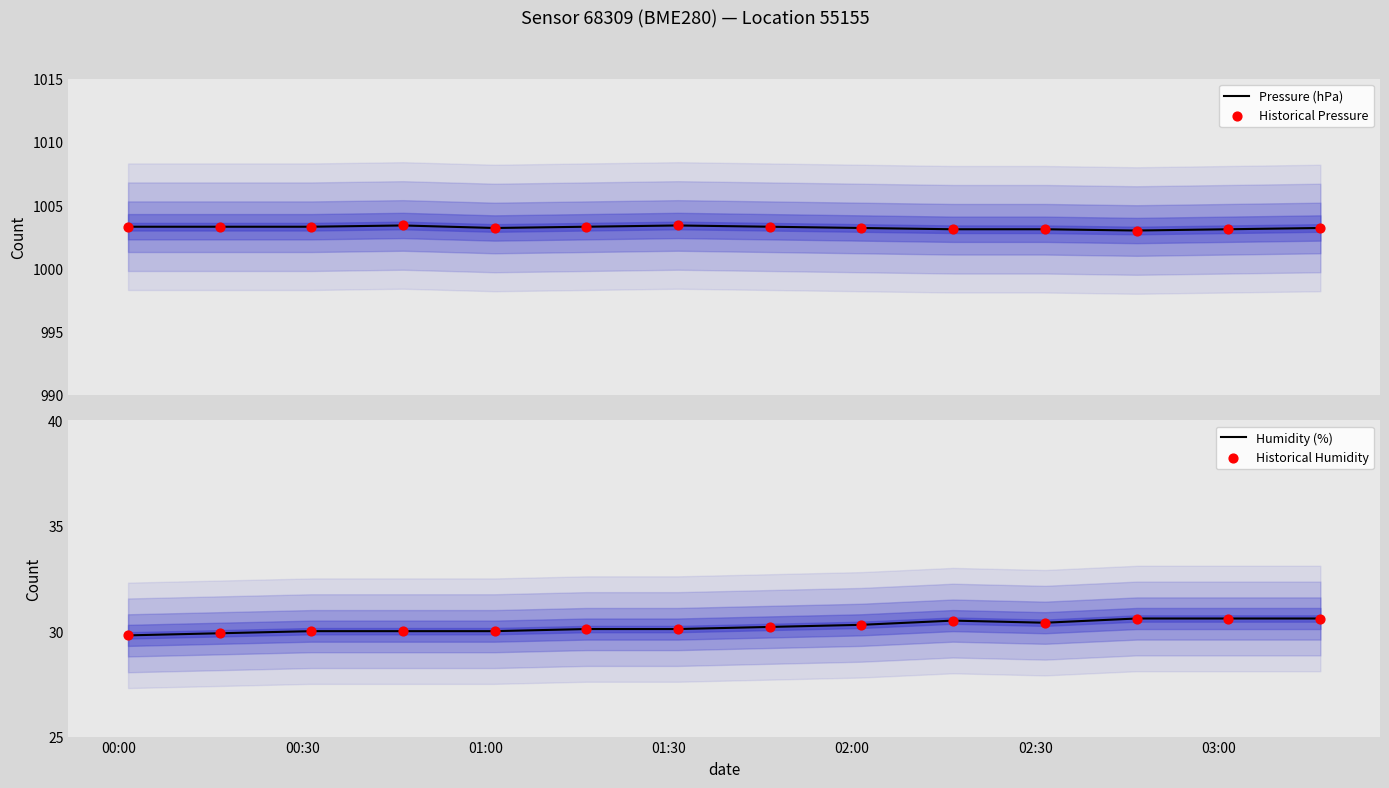

Which series contains the lowest Y value?

Humidity (%)